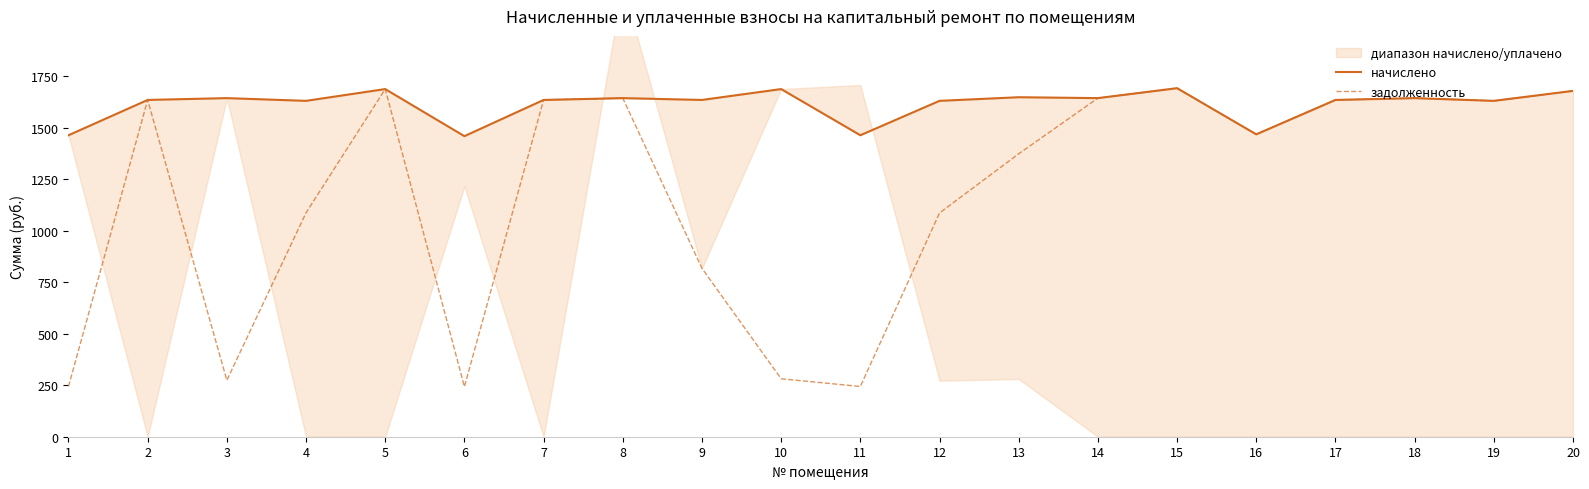

Is the value of задолженность at 10 greater than the value of начислено at 4?

No